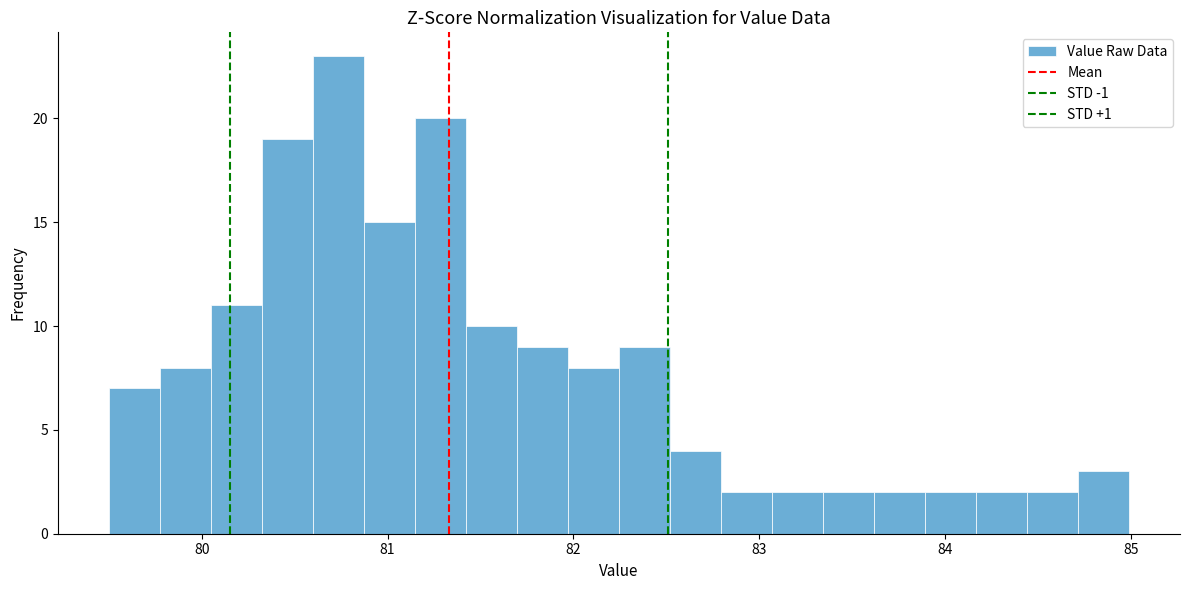

Read against the x-axis, roughly where is the centre of the tallest bar?

80.7